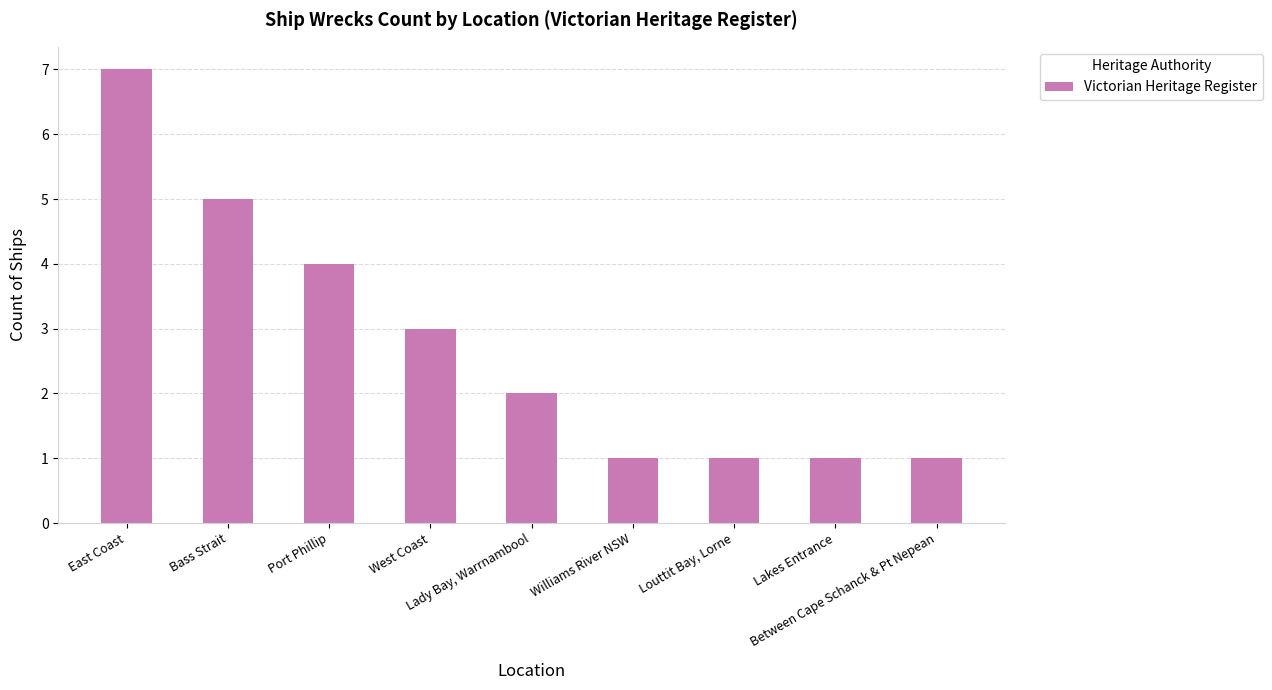

The value at Bass Strait is 5. True or false?

True